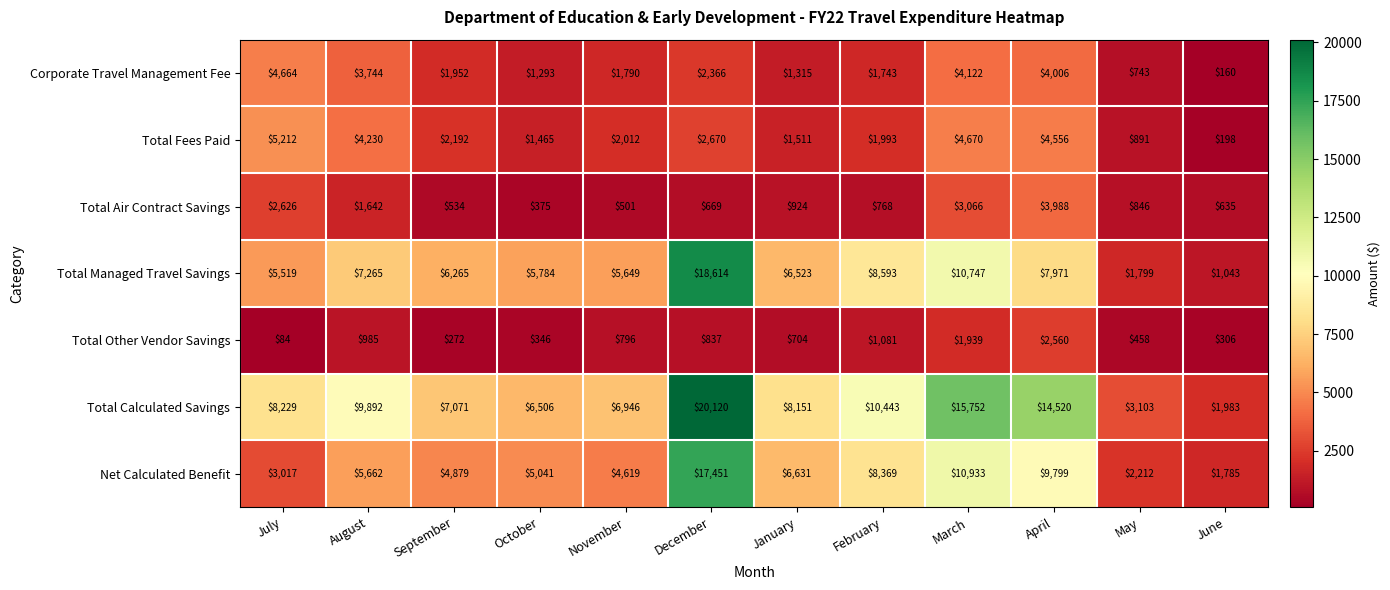

Count the number of categories in the chart.

12